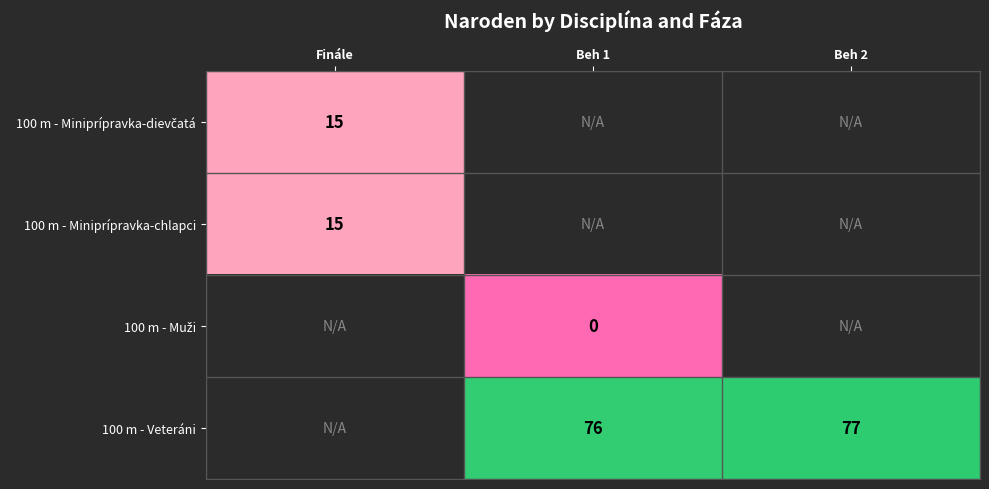

Is it true that 100 m - Miniprípravka-chlapci equals 21 at Finále?

False